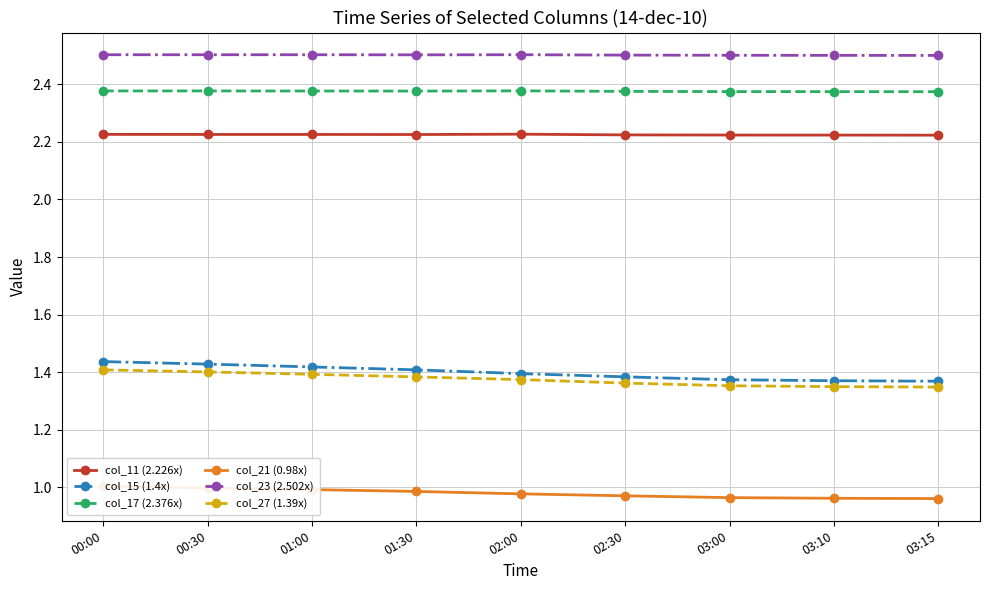

Reading right to left, list all the values displayed in this chart.

col_11 (2.226x): 03:15=2.2	03:10=2.2	03:00=2.2	02:30=2.2	02:00=2.2	01:30=2.2	01:00=2.2	00:30=2.2	00:00=2.2
col_15 (1.4x): 03:15=1.4	03:10=1.4	03:00=1.4	02:30=1.4	02:00=1.4	01:30=1.4	01:00=1.4	00:30=1.4	00:00=1.4
col_17 (2.376x): 03:15=2.4	03:10=2.4	03:00=2.4	02:30=2.4	02:00=2.4	01:30=2.4	01:00=2.4	00:30=2.4	00:00=2.4
col_21 (0.98x): 03:15=1.0	03:10=1.0	03:00=1.0	02:30=1.0	02:00=1.0	01:30=1.0	01:00=1.0	00:30=1.0	00:00=1.0
col_23 (2.502x): 03:15=2.5	03:10=2.5	03:00=2.5	02:30=2.5	02:00=2.5	01:30=2.5	01:00=2.5	00:30=2.5	00:00=2.5
col_27 (1.39x): 03:15=1.3	03:10=1.3	03:00=1.4	02:30=1.4	02:00=1.4	01:30=1.4	01:00=1.4	00:30=1.4	00:00=1.4